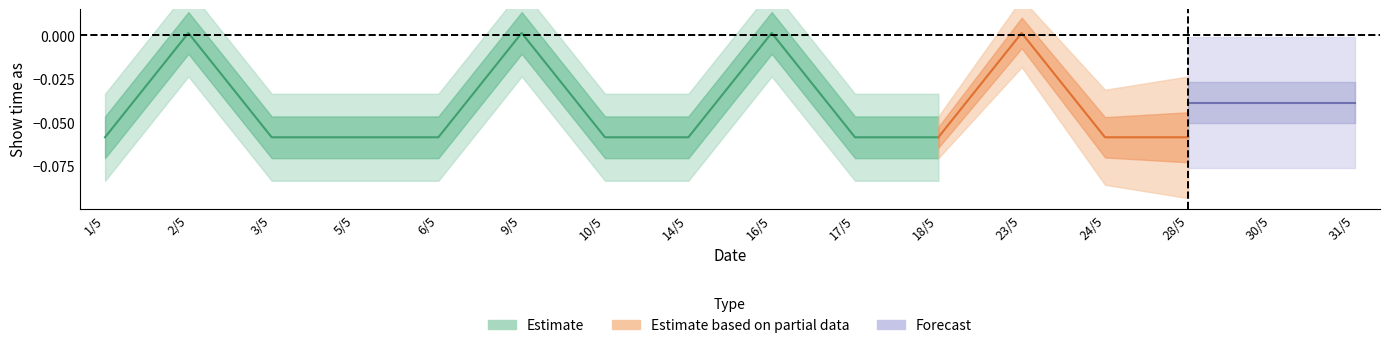

What are all the series names shown in the legend?

Estimate, Estimate based on partial data, Forecast